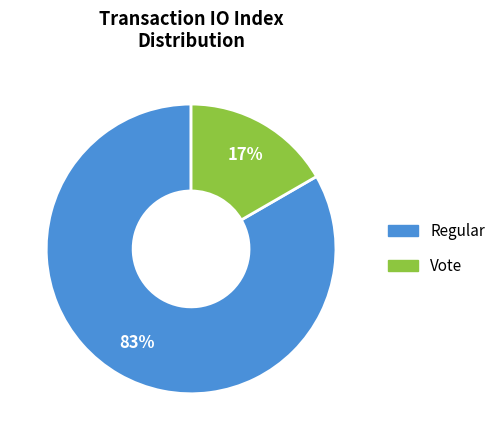

Do Vote and Regular together represent more than half of the pie?

Yes